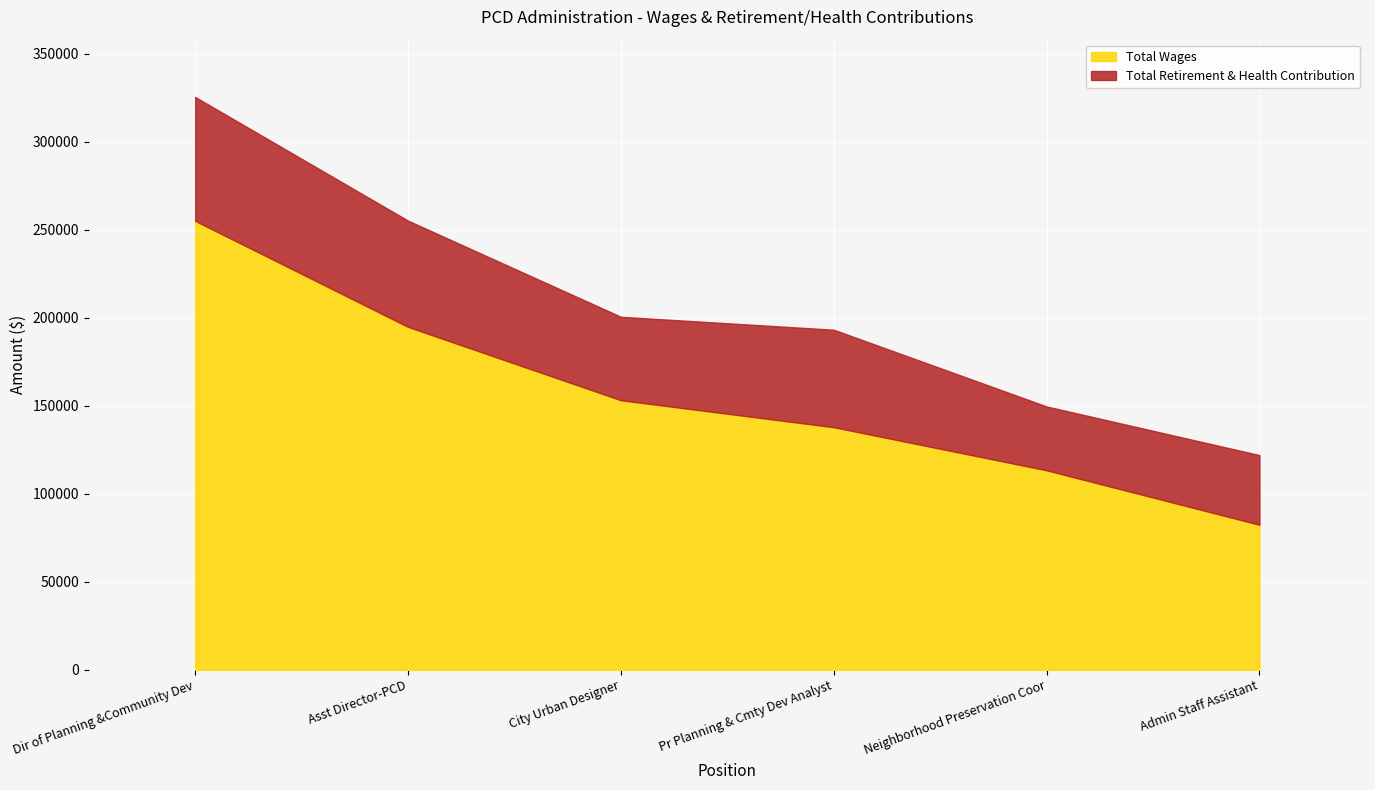

What is the average value?

156092